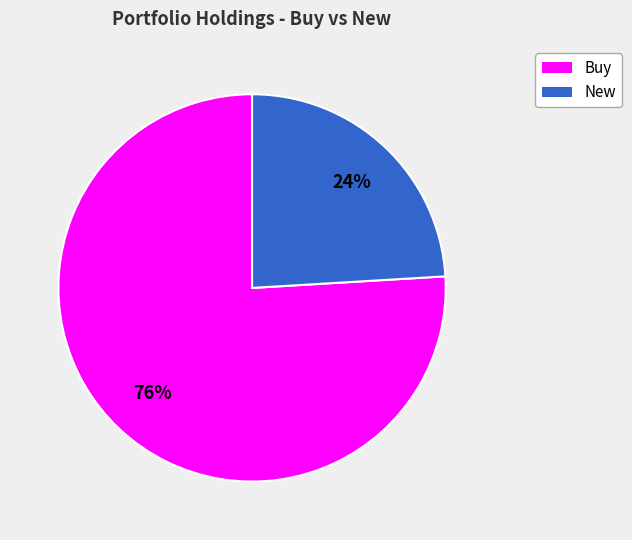

Does any single category account for the majority?

Yes